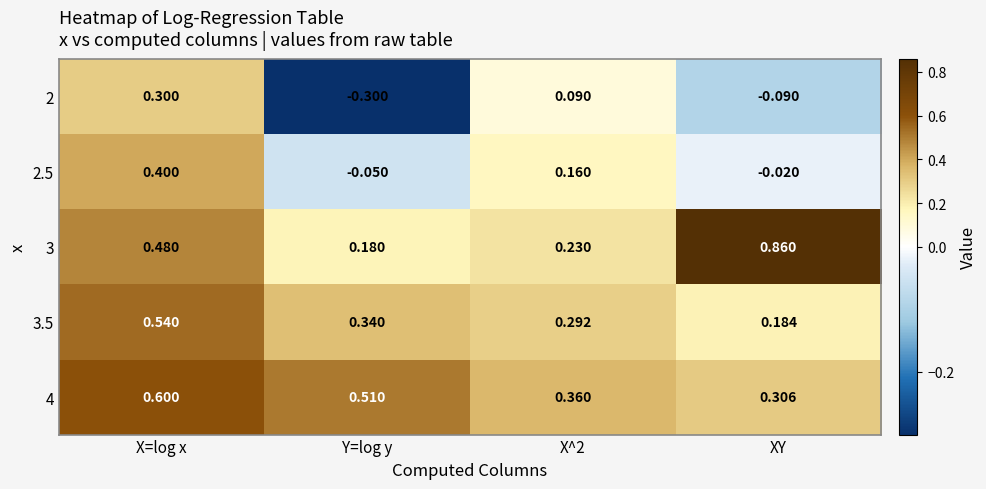

At which label does 2.5 first exceed 0?

X=log x